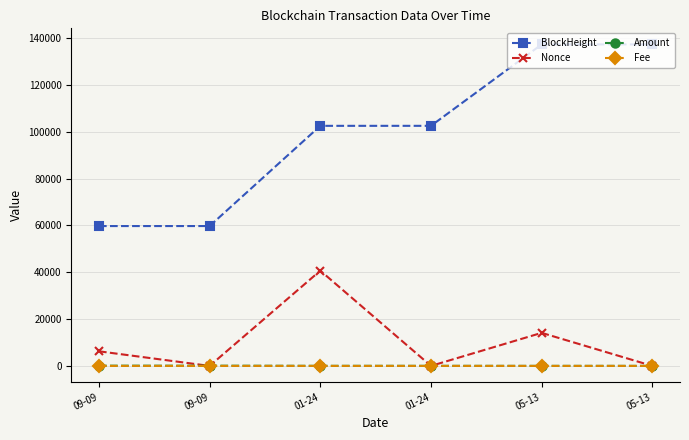

In Fee, how many points are lower than both neighbors (excluding endpoints)?

1